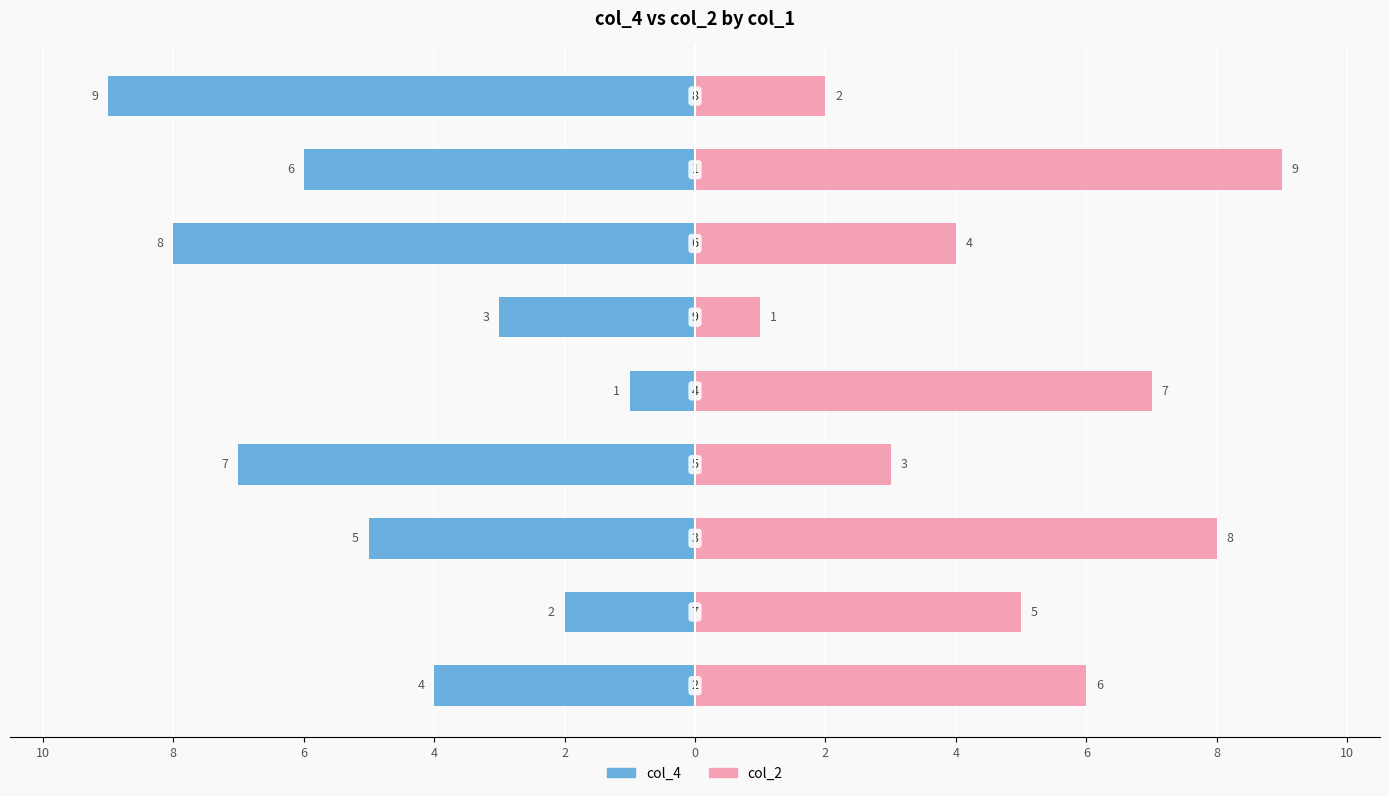

At which category does the chart reach its minimum across all series?

6